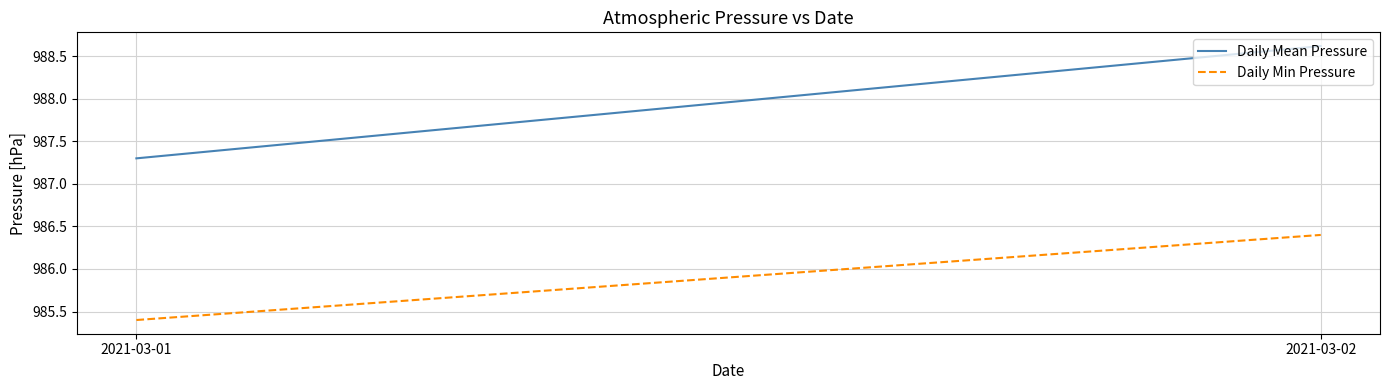

What is the difference between the Daily Min Pressure values at 2021-03-02 and 2021-03-01?

1.0